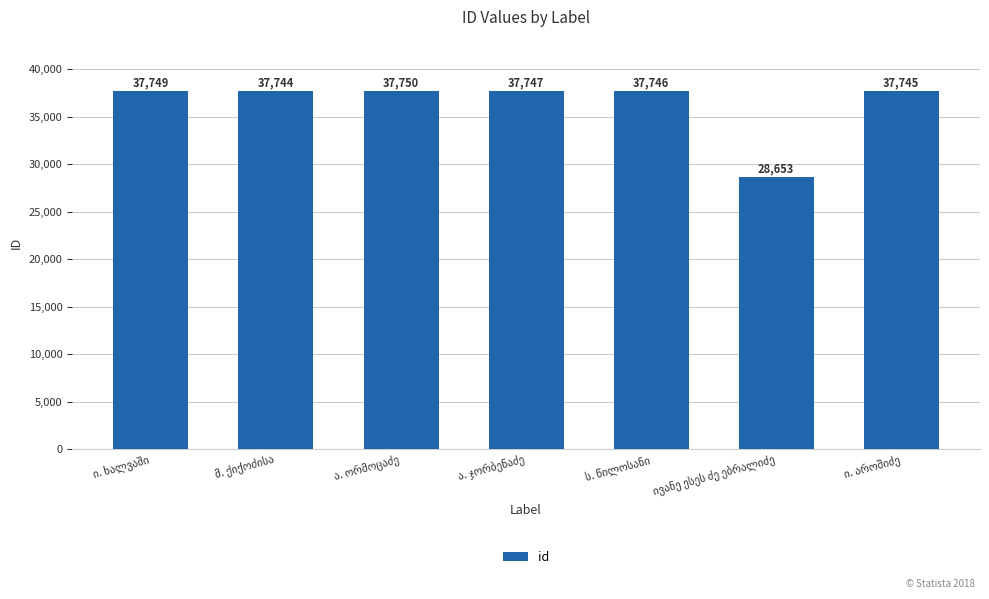

What is the smallest value displayed?

28653